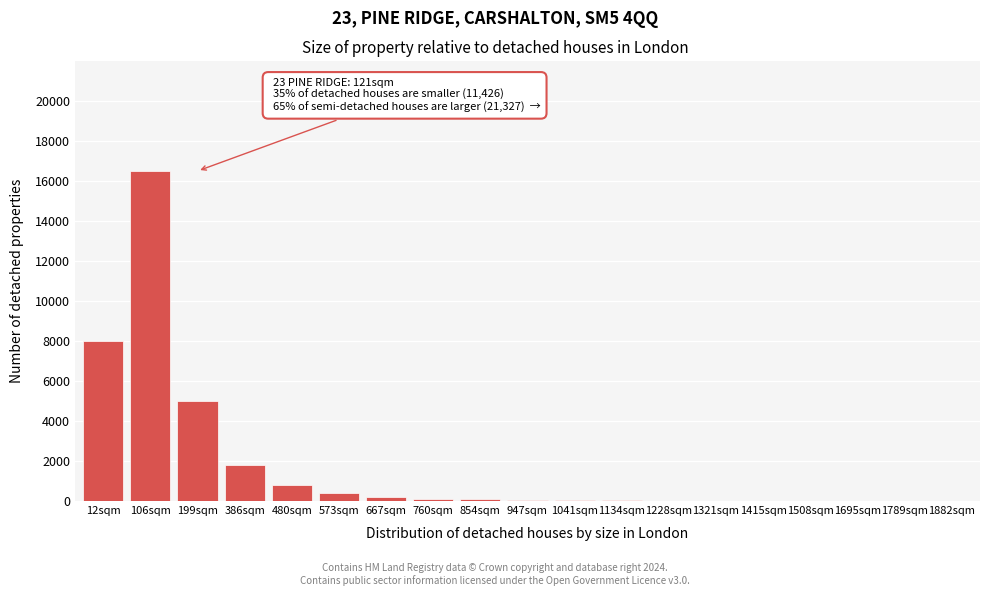

What is the change in value from 106sqm to 386sqm?

-14700